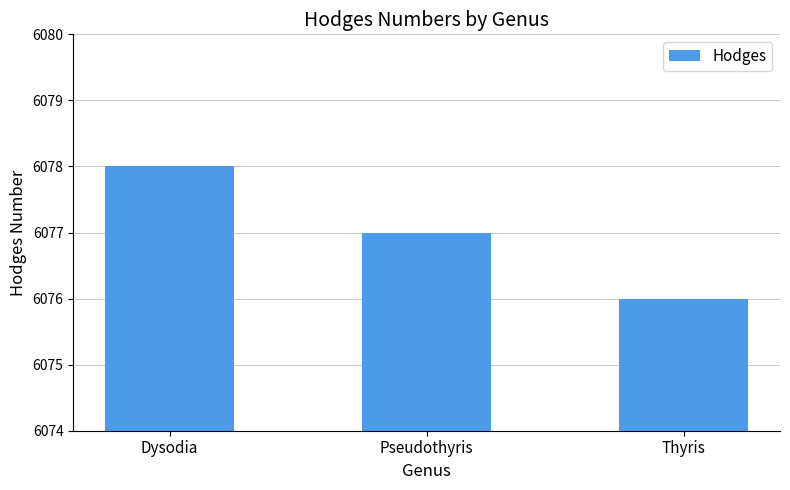

Reading left to right, list all the values displayed in this chart.

6078	6077	6076